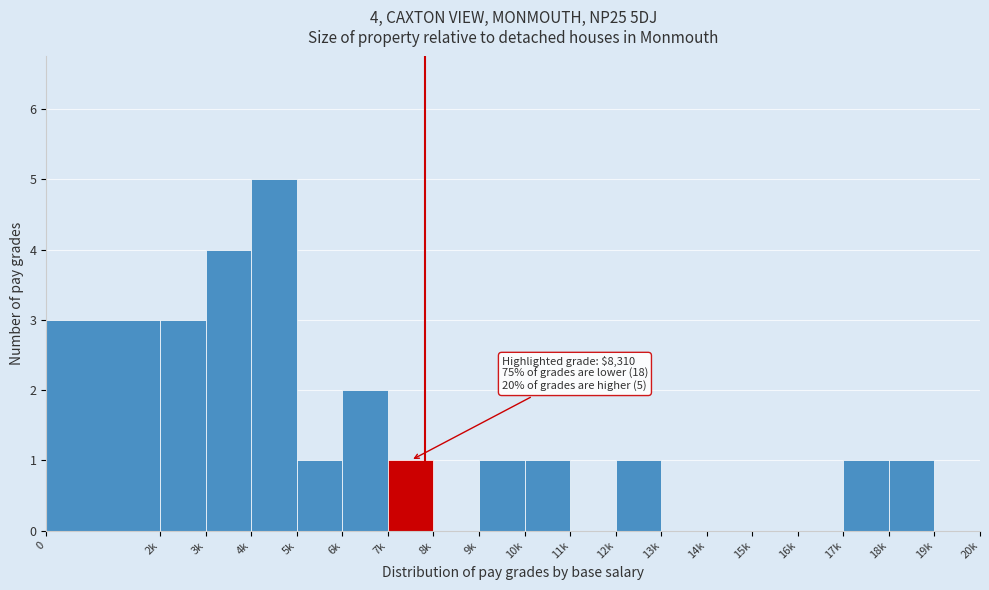

Reading right to left, what are all the values shown in this chart?

19k=0	18k=1	17k=1	16k=0	15k=0	14k=0	13k=0	12k=1	11k=0	10k=1	9k=1	8k=0	7k=1	6k=2	5k=1	4k=5	3k=4	2k=3	0=3